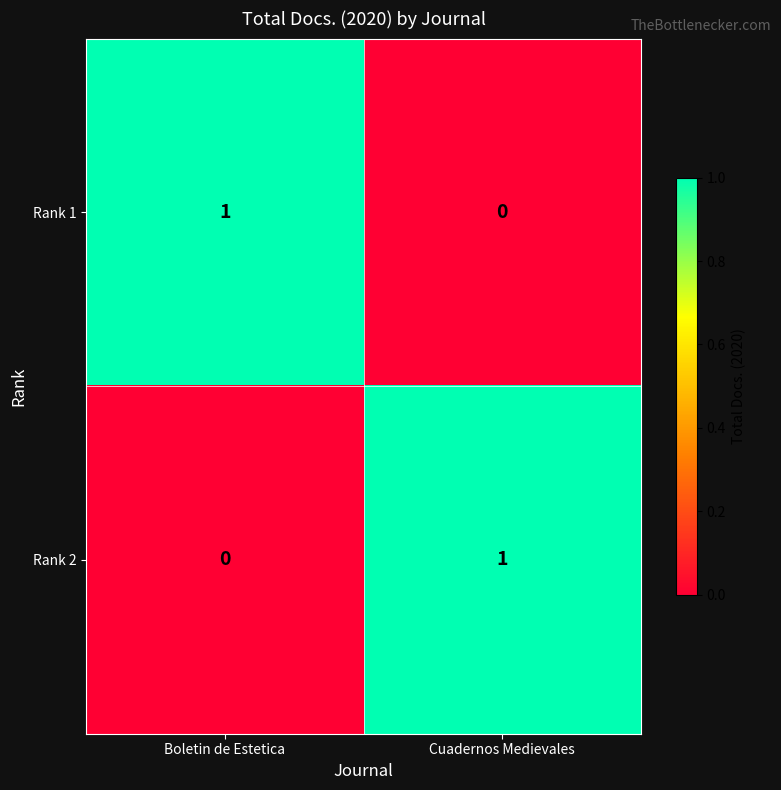

At which label is Rank 1 closest to 0?

Cuadernos Medievales